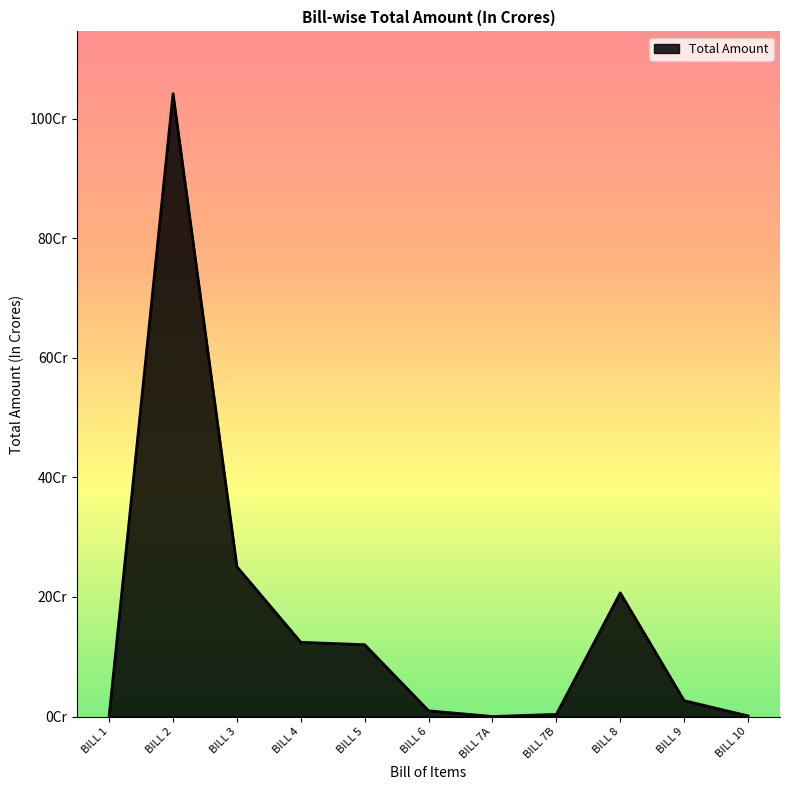

What is the approximate value at BILL 8?

206769611.2